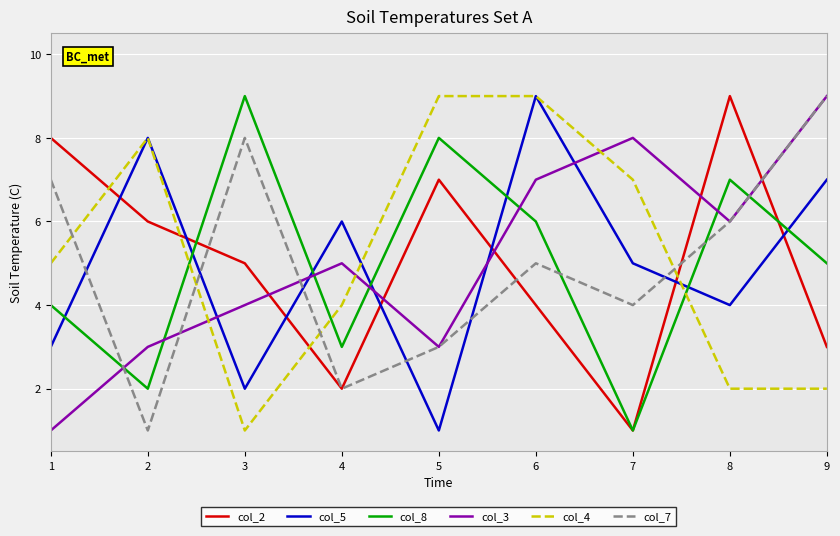

At which label is col_2 closest to 5?

3